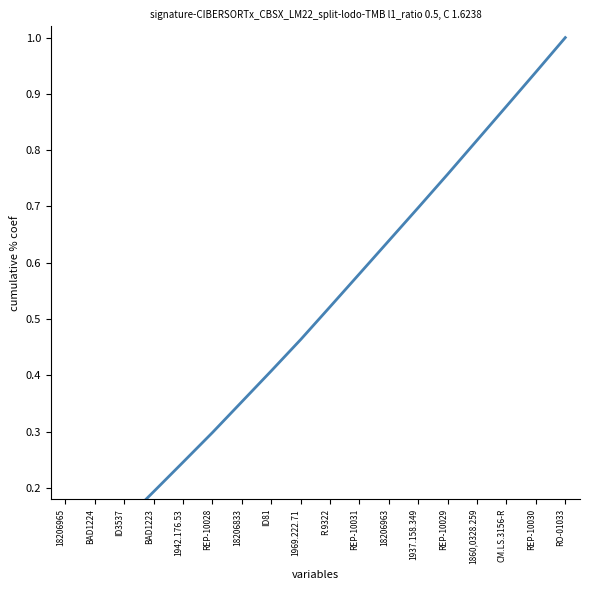

Reading left to right, what are all the values shown in this chart?

18206965=0.0	BAD1224=0.1	ID3537=0.1	BAD1223=0.2	1942.176.53=0.2	REP-10028=0.3	18206833=0.4	ID81=0.4	1969.222.71=0.5	R.9322=0.5	REP-10031=0.6	18206963=0.6	1937.158.349=0.7	REP-10029=0.8	1860,0328.259=0.8	CM.LS.3156-R=0.9	REP-10030=0.9	RO-01033=1.0